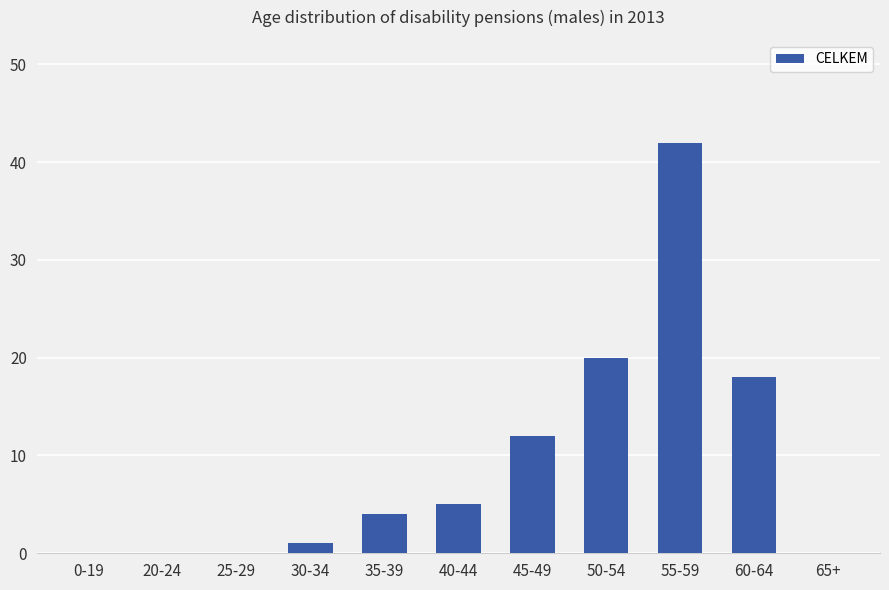

What is the maximum value shown in the chart?

42